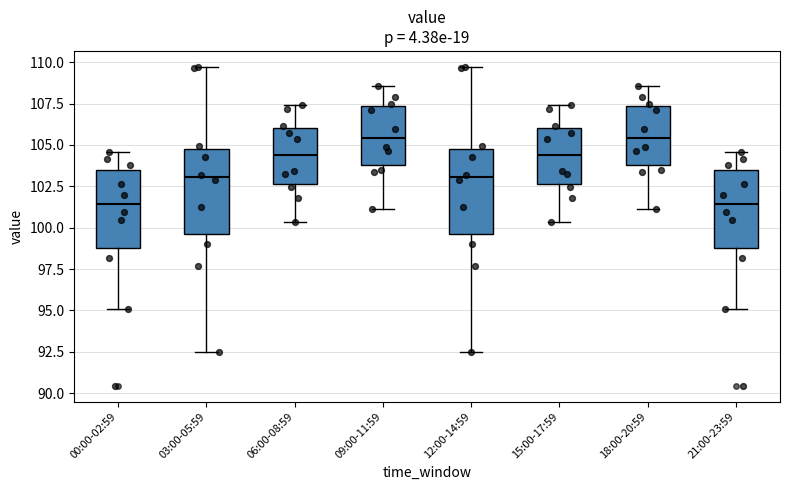

Reading left to right, read every box against the y-axis: the position of its median line, the range the box covers, and the ends of its whiskers. The values are not printed on the chart, so give them approximately, as read against the axis.

00:00-02:59: median 101.5, box 98.5 to 103.5, whiskers 95.0 to 104.5
03:00-05:59: median 103.0, box 99.5 to 105.0, whiskers 92.5 to 109.5
06:00-08:59: median 104.5, box 102.5 to 106.0, whiskers 100.5 to 107.5
09:00-11:59: median 105.5, box 104.0 to 107.5, whiskers 101.0 to 108.5
12:00-14:59: median 103.0, box 99.5 to 105.0, whiskers 92.5 to 109.5
15:00-17:59: median 104.5, box 102.5 to 106.0, whiskers 100.5 to 107.5
18:00-20:59: median 105.5, box 104.0 to 107.5, whiskers 101.0 to 108.5
21:00-23:59: median 101.5, box 98.5 to 103.5, whiskers 95.0 to 104.5